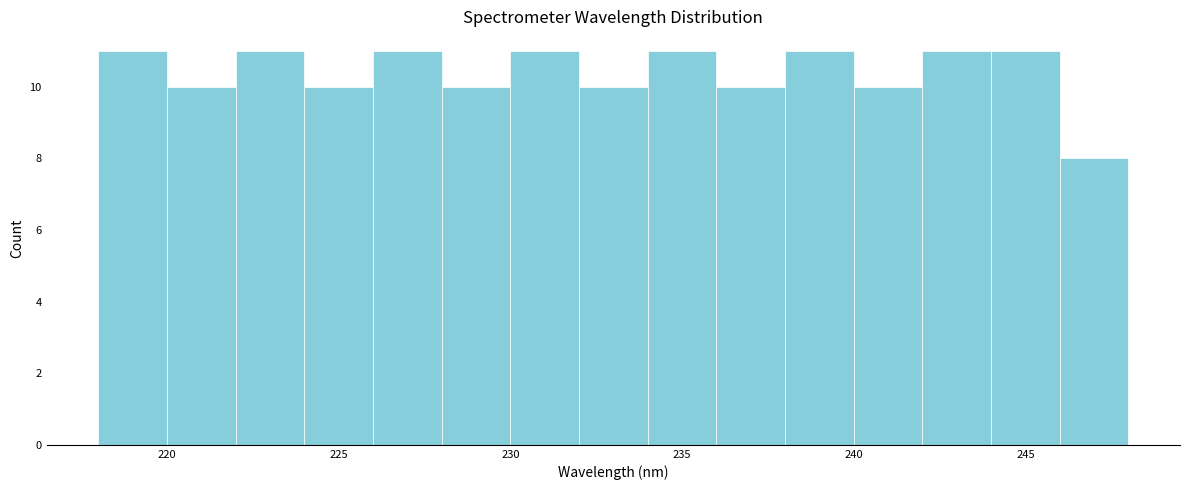

Reading left to right, transcribe this chart: for each bar, give the range it covers on the x-axis and its height. The values are not printed on the chart, so give them approximately, as read against the axis.

218 to 220: 11
220 to 222: 10
222 to 224: 11
224 to 226: 10
226 to 228: 11
228 to 230: 10
230 to 232: 11
232 to 234: 10
234 to 236: 11
236 to 238: 10
238 to 240: 11
240 to 242: 10
242 to 244: 11
244 to 246: 11
246 to 248: 8